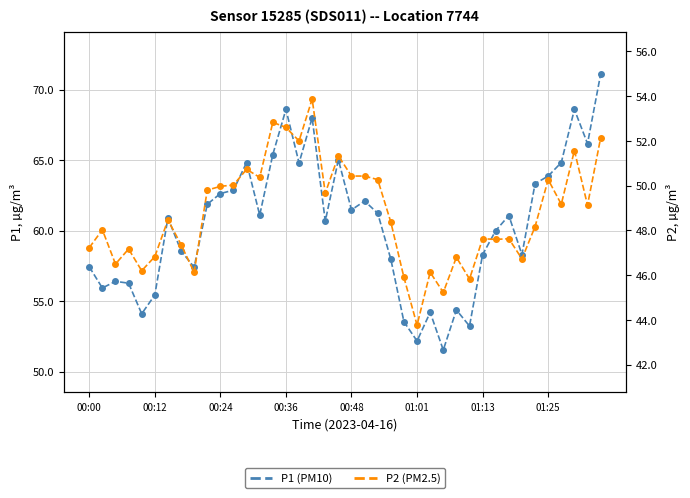

What is the lowest value of the P1 series?

51.5